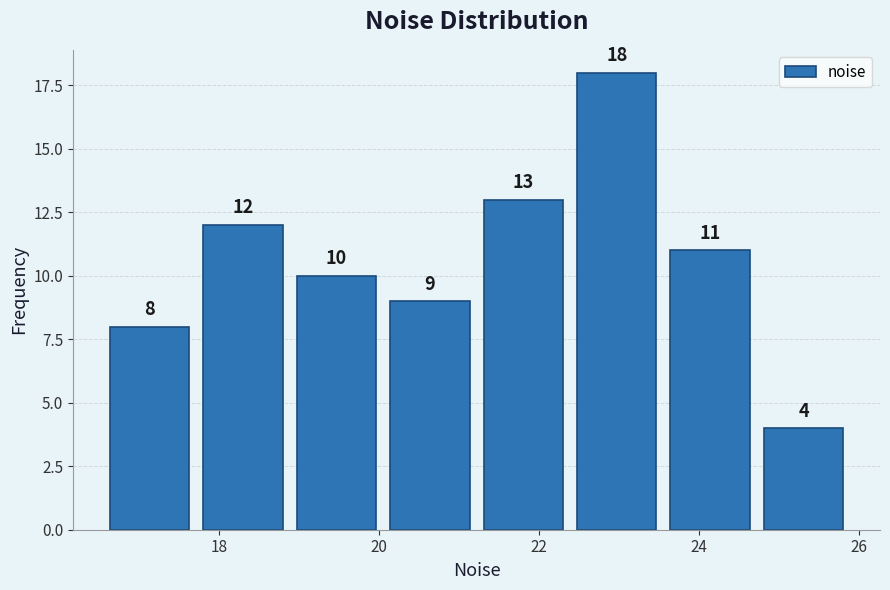

Reading left to right, list every bar in this chart as the range it spans on the x-axis followed by its height. The bar edges are not printed on the chart, so give them approximately, as read against the axis.

16.6 to 17.8: 8
17.8 to 18.8: 12
18.8 to 20.0: 10
20.0 to 21.2: 9
21.2 to 22.4: 13
22.4 to 23.6: 18
23.6 to 24.8: 11
24.8 to 25.8: 4